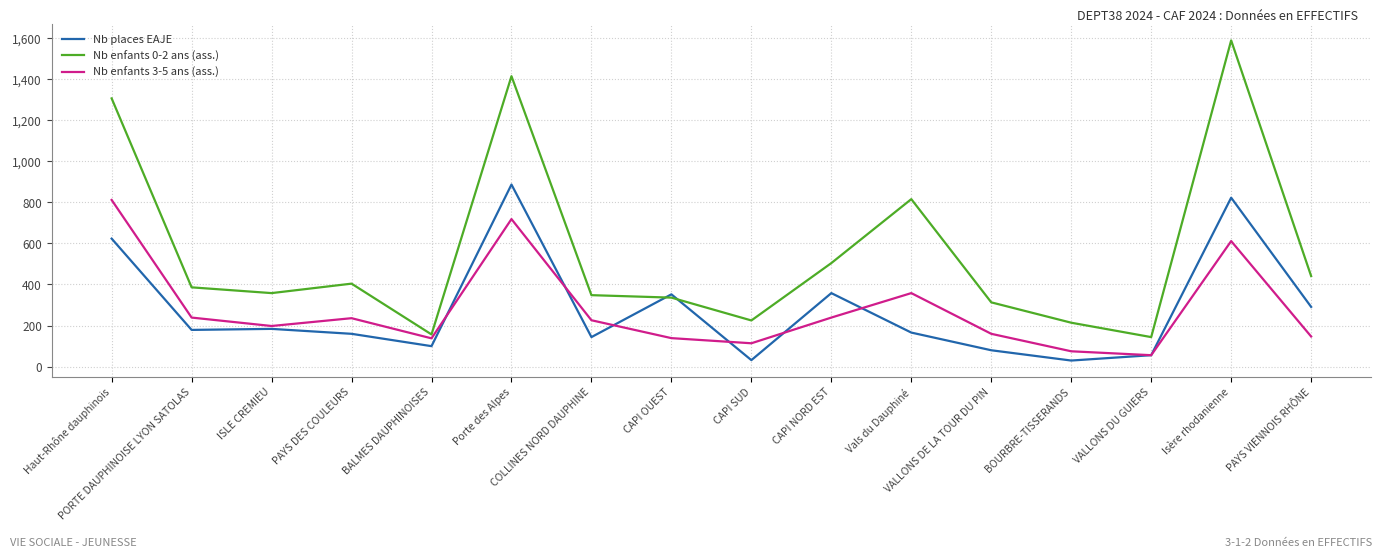

Which series has the widest spread of values?

Nb enfants 0-2 ans (ass.)